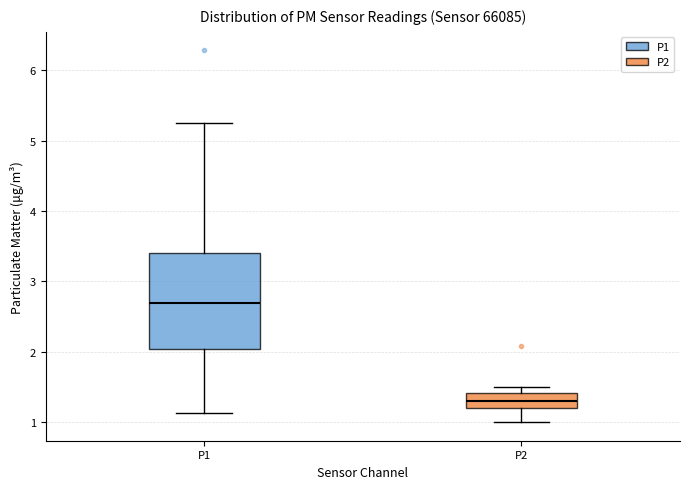

Where does the median line of the box for P2 sit on the y-axis? The values are not printed on the chart, so give them approximately, as read against the axis.

1.3